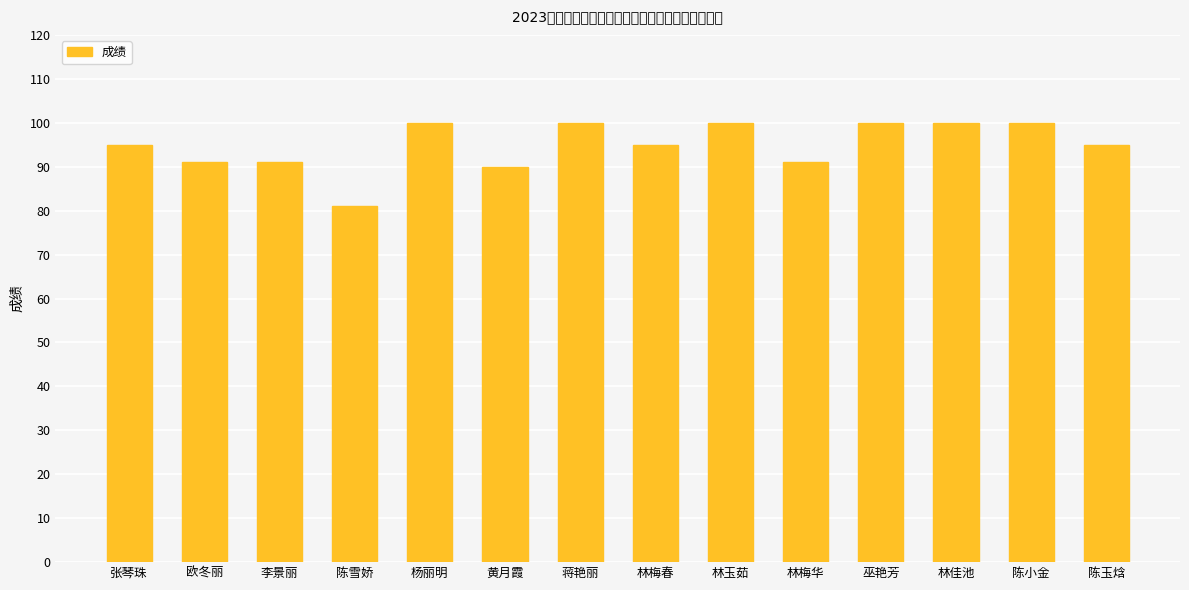

What is the label of the 7th bar from the right?

林梅春